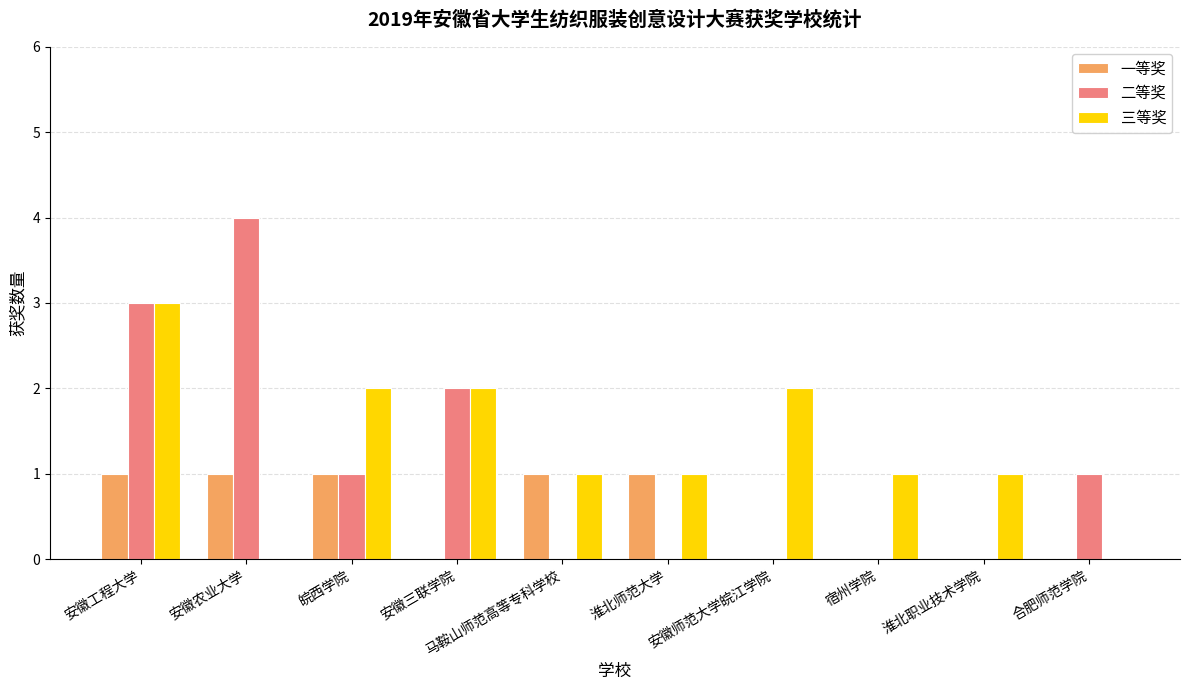

How many groups of bars are there?

10